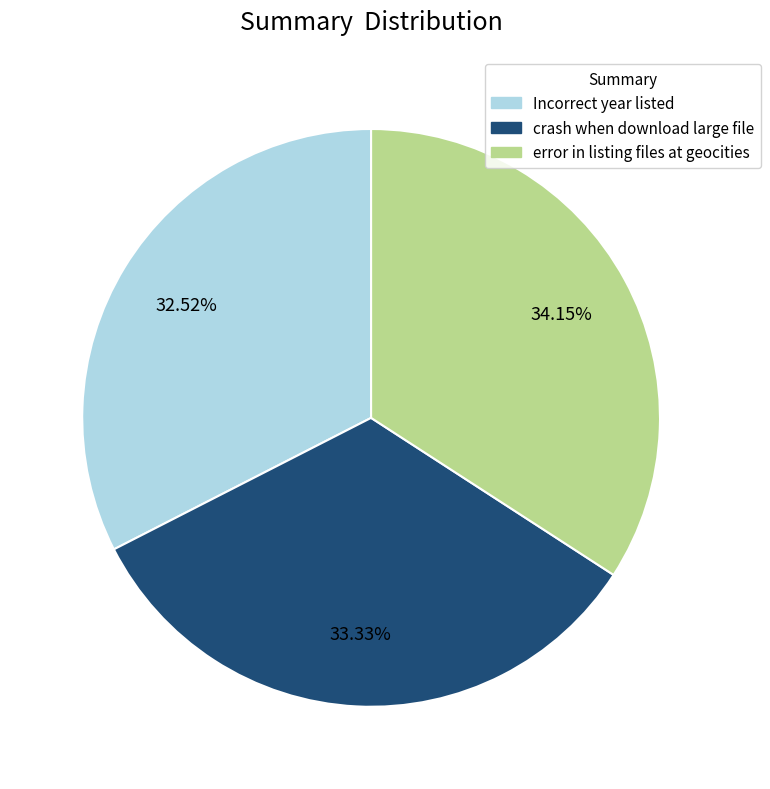

Rank the categories by value from highest to lowest.

error in listing files at geocities, crash when download large file, Incorrect year listed